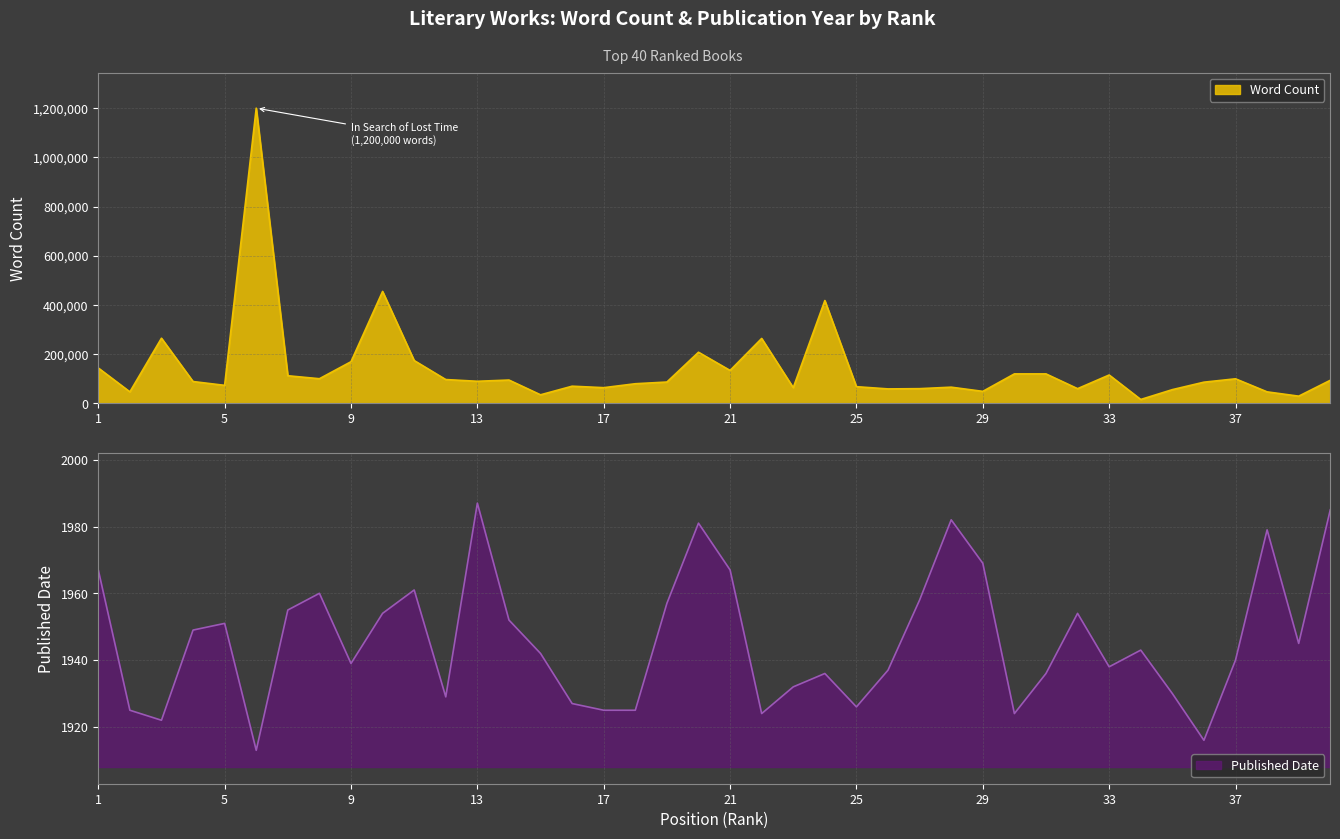

At which label is Published Date closest to 1950?

4